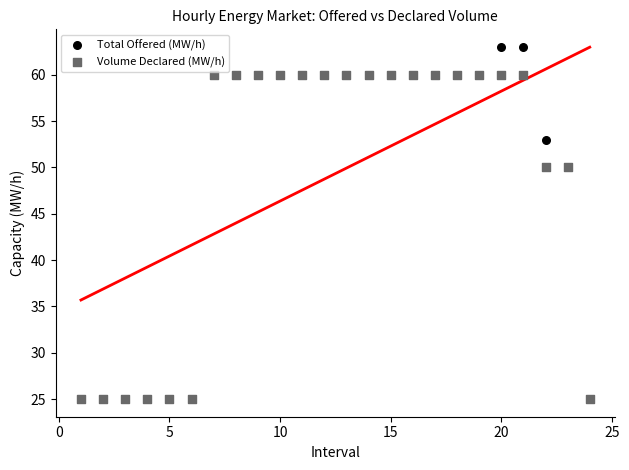

What are all the series names shown in the legend?

Total Offered (MW/h), Volume Declared (MW/h)